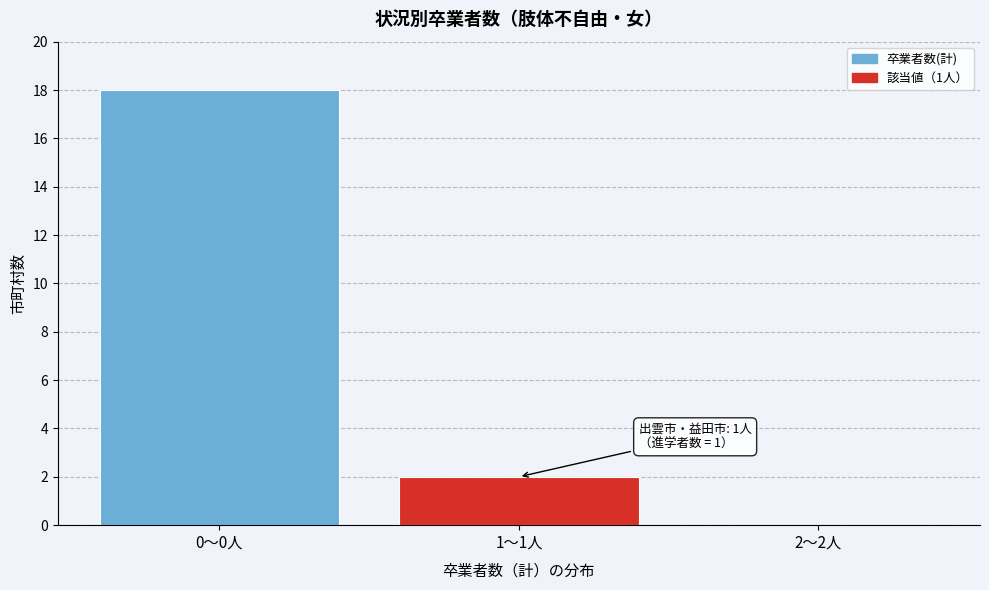

Reading left to right, extract all data points from this chart.

0〜0人=18	1〜1人=2	2〜2人=0